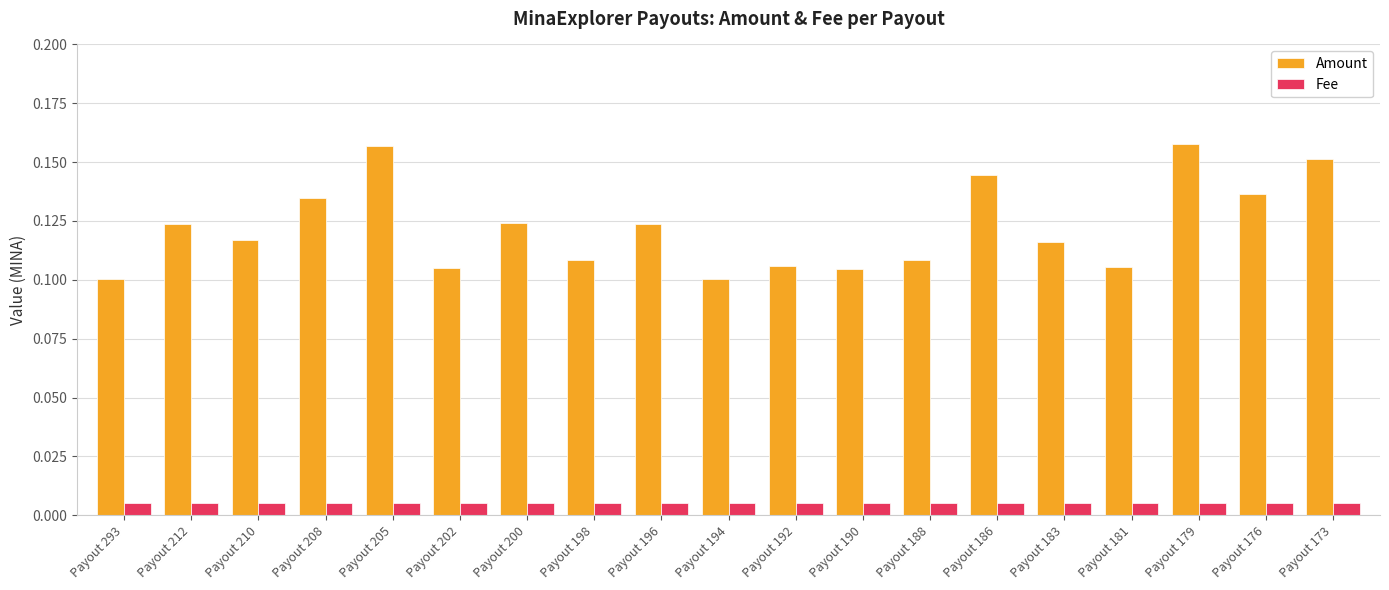

Between Payout 293 and Payout 212, which series saw the biggest shift?

Amount